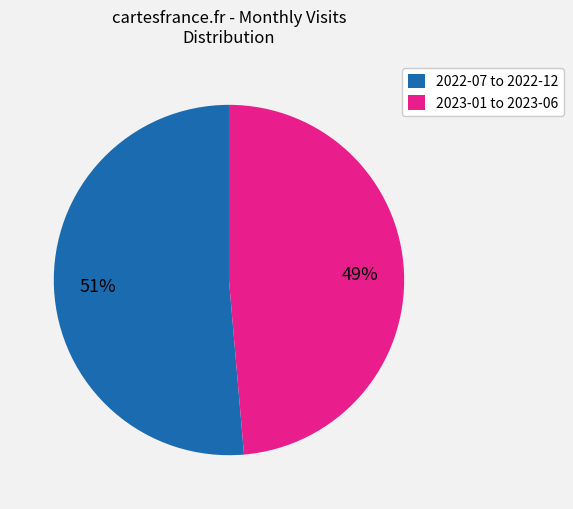

How many slices are in this pie chart?

2